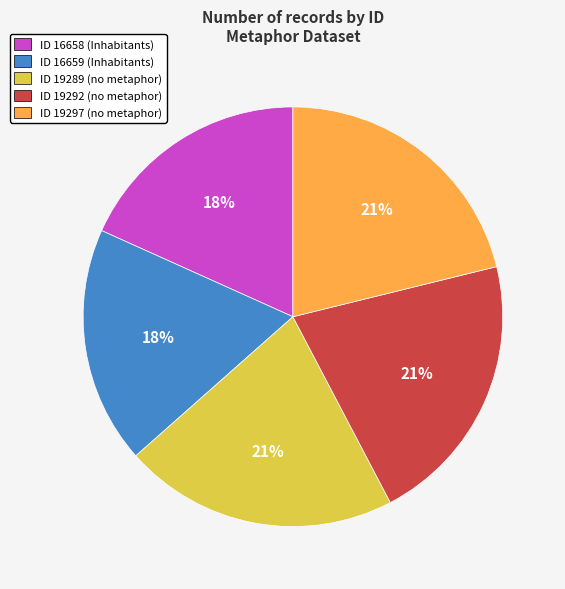

How many segments does this pie chart have?

5